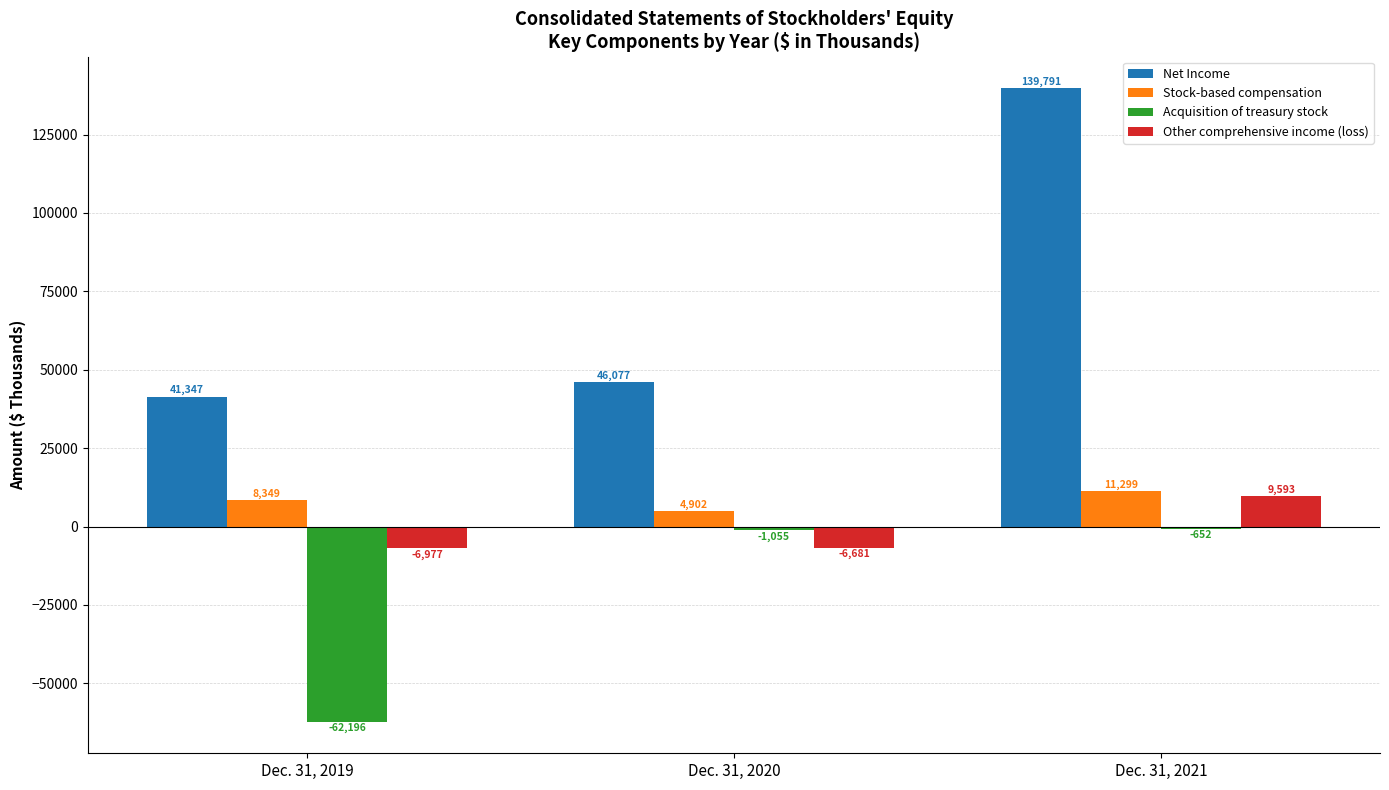

Does the chart contain stacked bars?

No